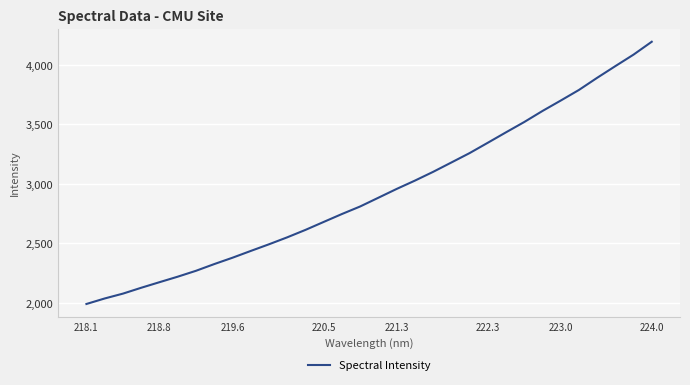

What is the greatest value displayed?

4194.4